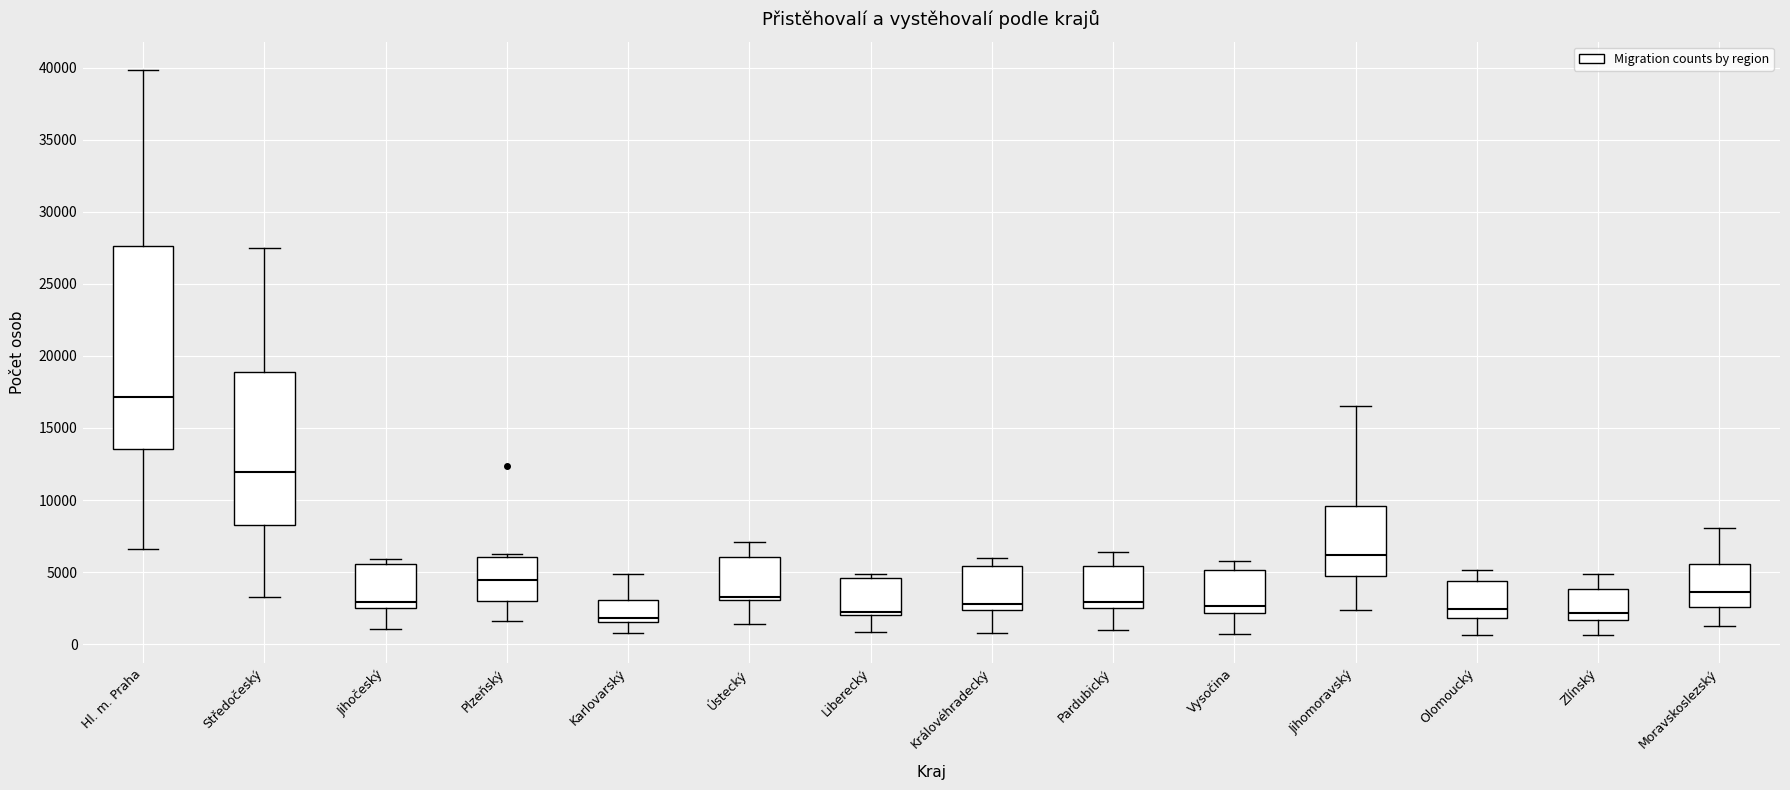

Where does the upper whisker of the box for Karlovarský end on the y-axis? The values are not printed on the chart, so give them approximately, as read against the axis.

5000